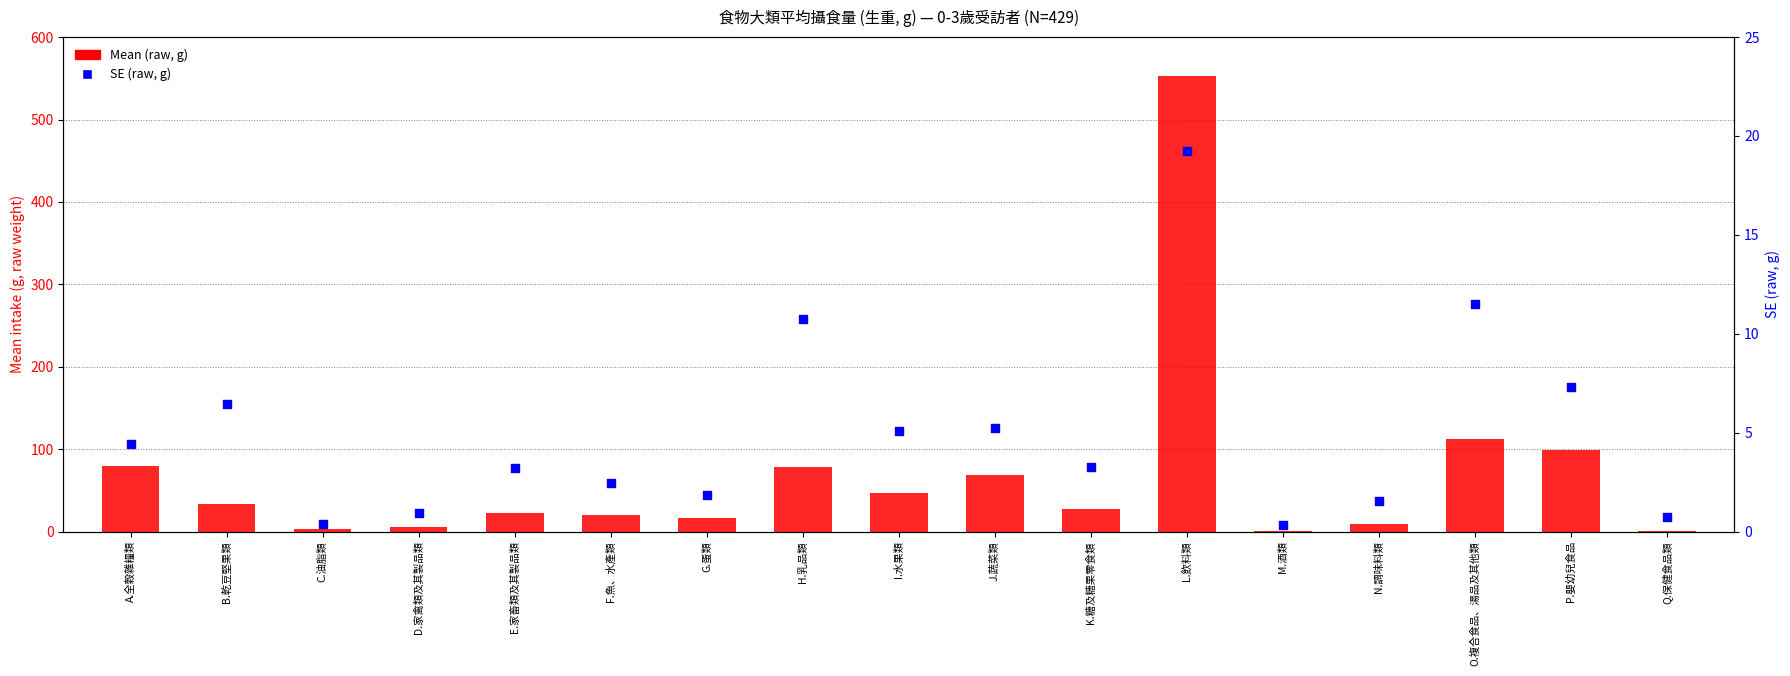

What are all the series names shown in the legend?

Mean (raw, g), SE (raw, g)